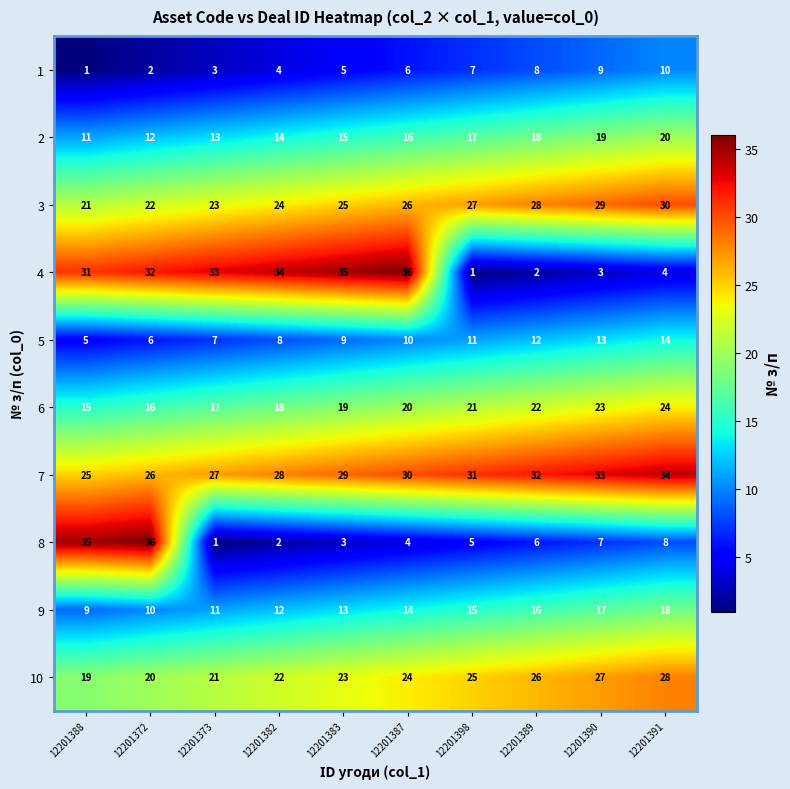

Rank the series at 12201388 from lowest to highest value.

1, 5, 9, 2, 6, 10, 3, 7, 4, 8